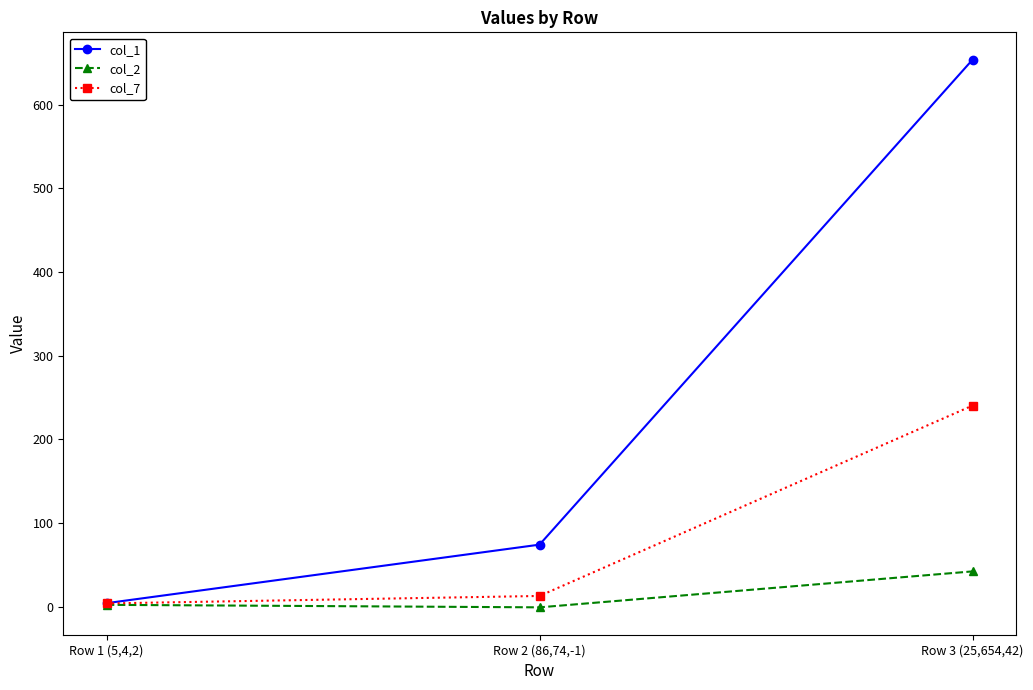

Reading right to left, list all the values displayed in this chart.

col_1: Row 3 (25,654,42)=654.0	Row 2 (86,74,-1)=74.0	Row 1 (5,4,2)=4.0
col_2: Row 3 (25,654,42)=42.0	Row 2 (86,74,-1)=-1.0	Row 1 (5,4,2)=2.0
col_7: Row 3 (25,654,42)=240.3	Row 2 (86,74,-1)=12.6	Row 1 (5,4,2)=3.7